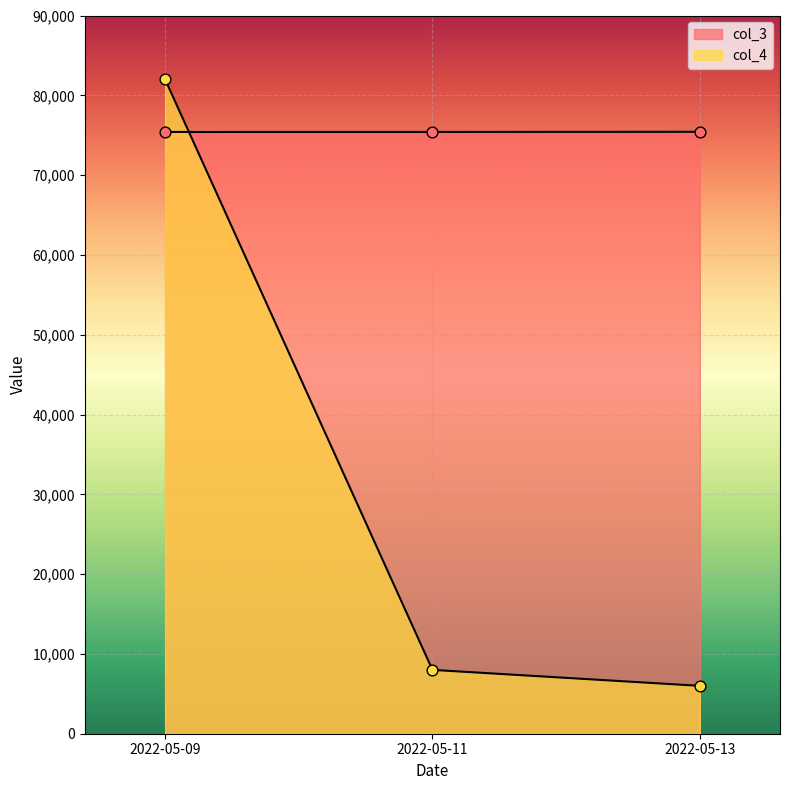

What is the total value across all series at 2022-05-09?

157406